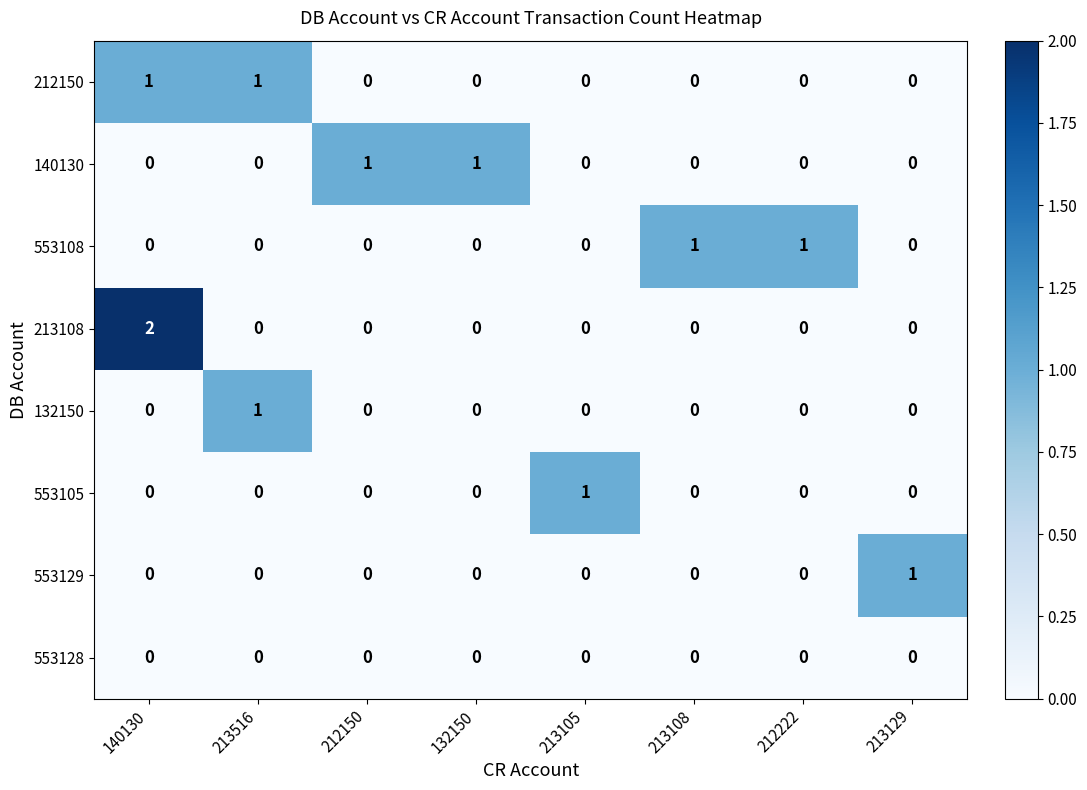

What is the total value across all series at 212222?

1